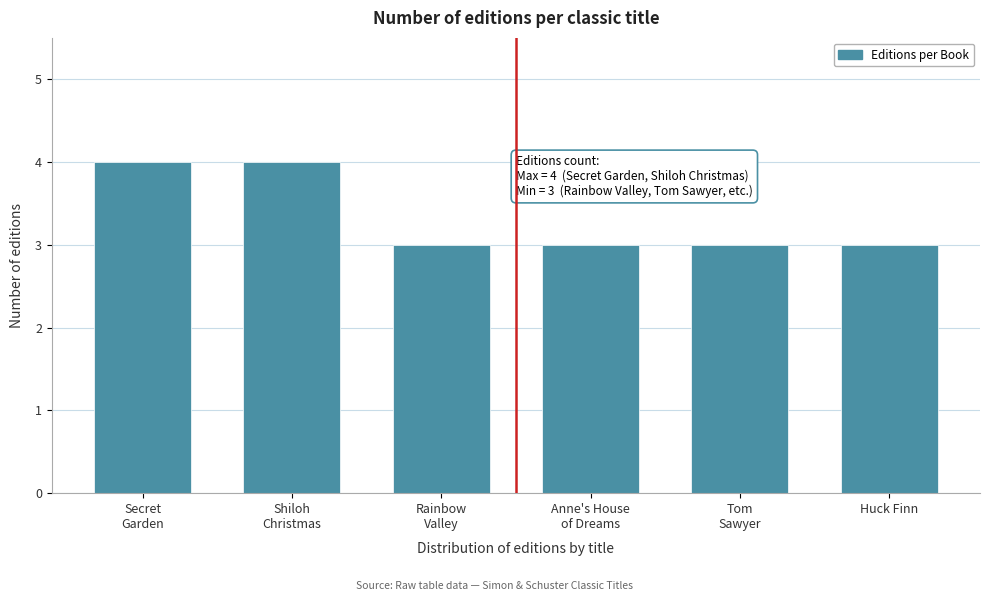

Reading right to left, list all the values displayed in this chart.

3	3	3	3	4	4